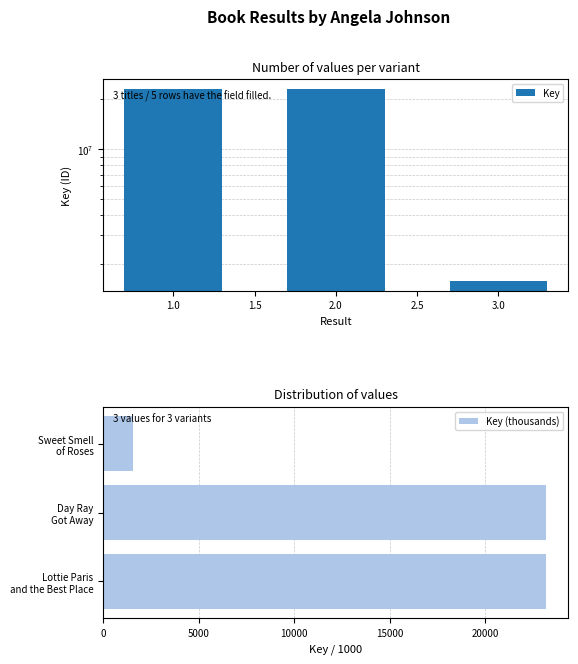

What is the sum of all Key (thousands) values?

47970.2